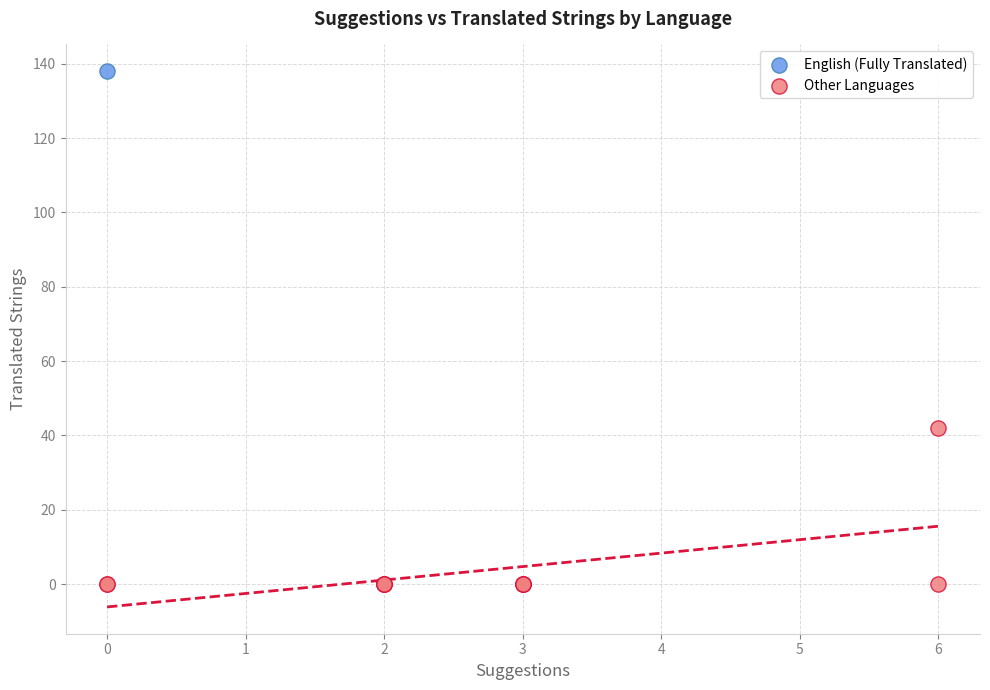

What are all the series names shown in the legend?

English (Fully Translated), Other Languages